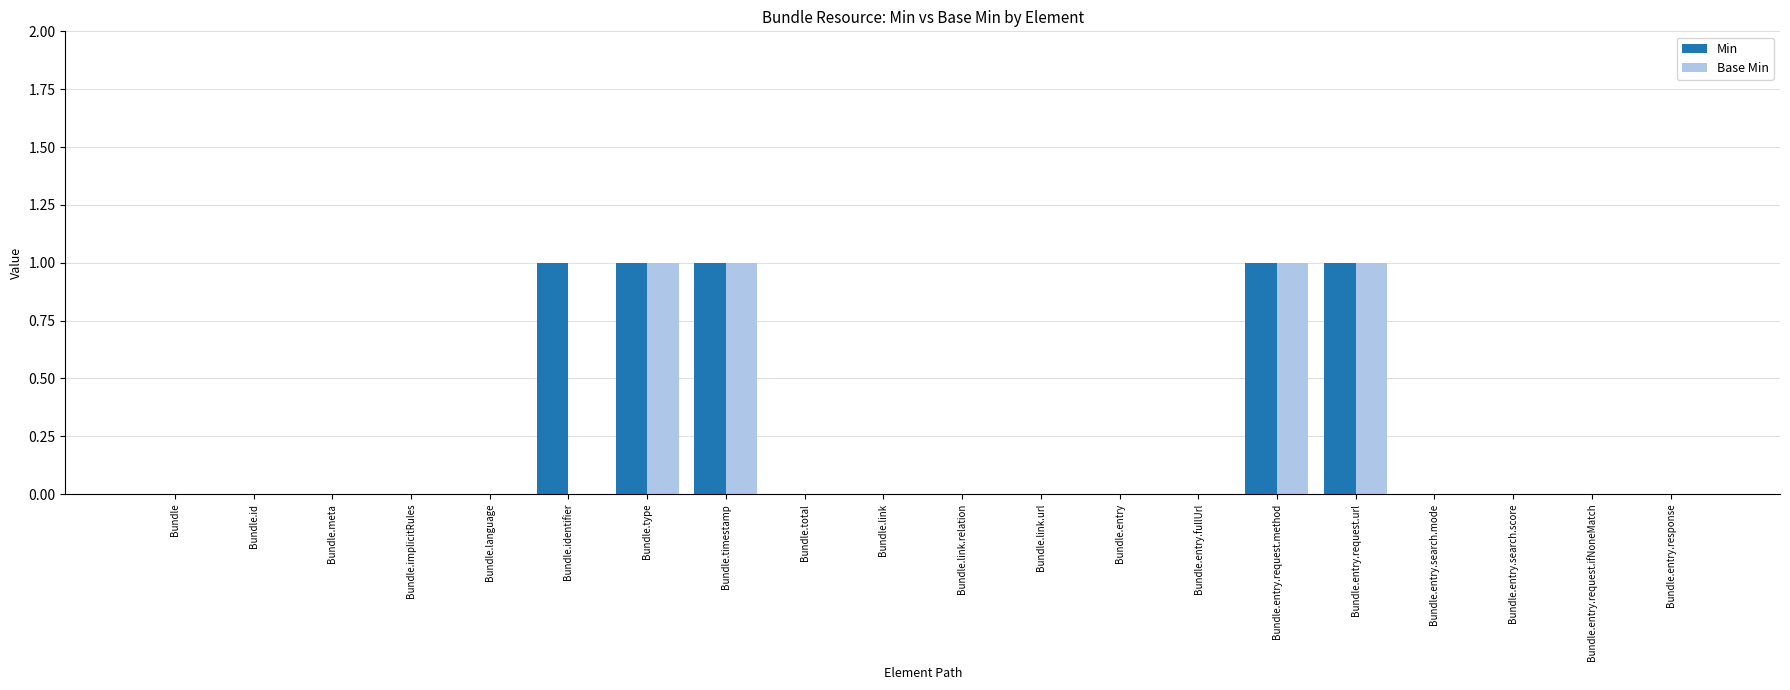

Is it true that Min equals 0 at Bundle.link.relation?

True